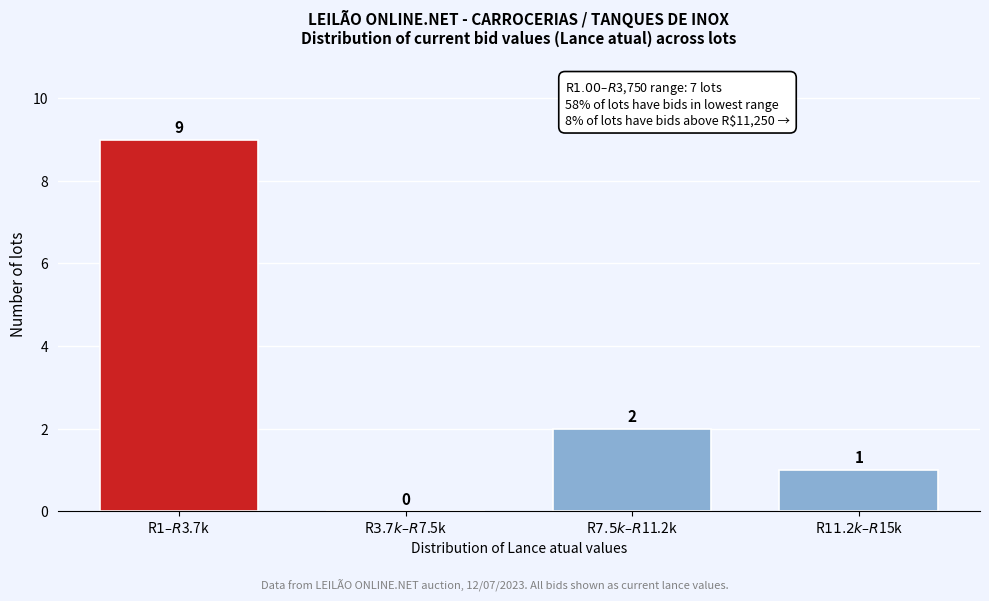

What is the sum of all values?

12